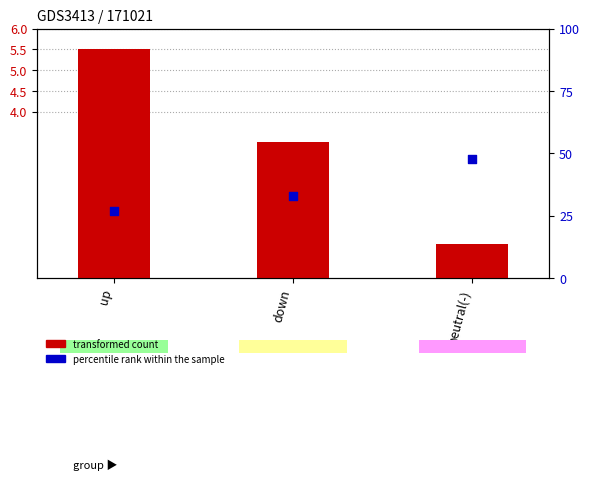

At which category is the sum across all series the highest?

neutral(-)